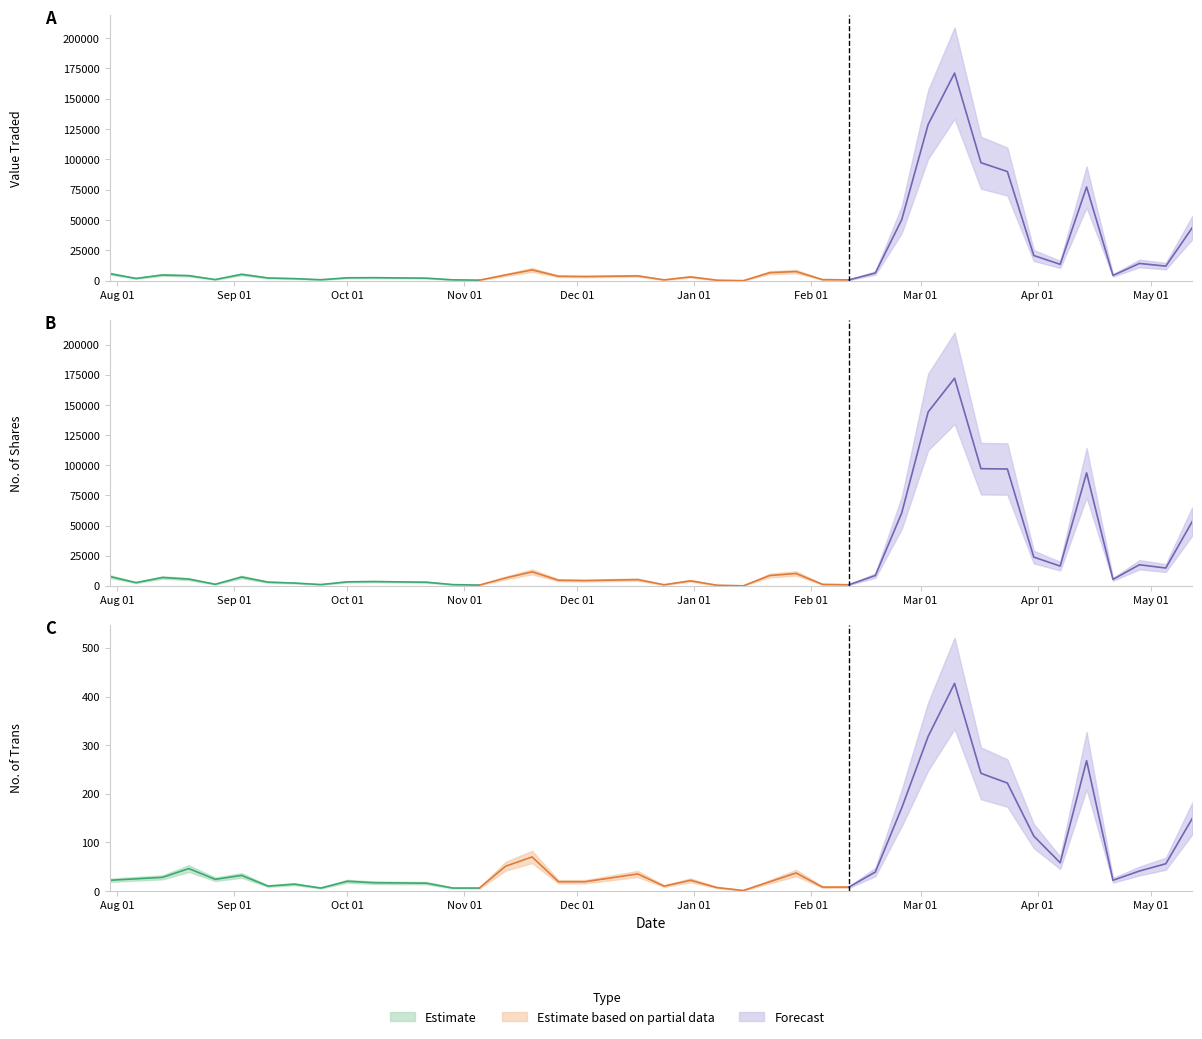

Count the number of data series in this chart.

3